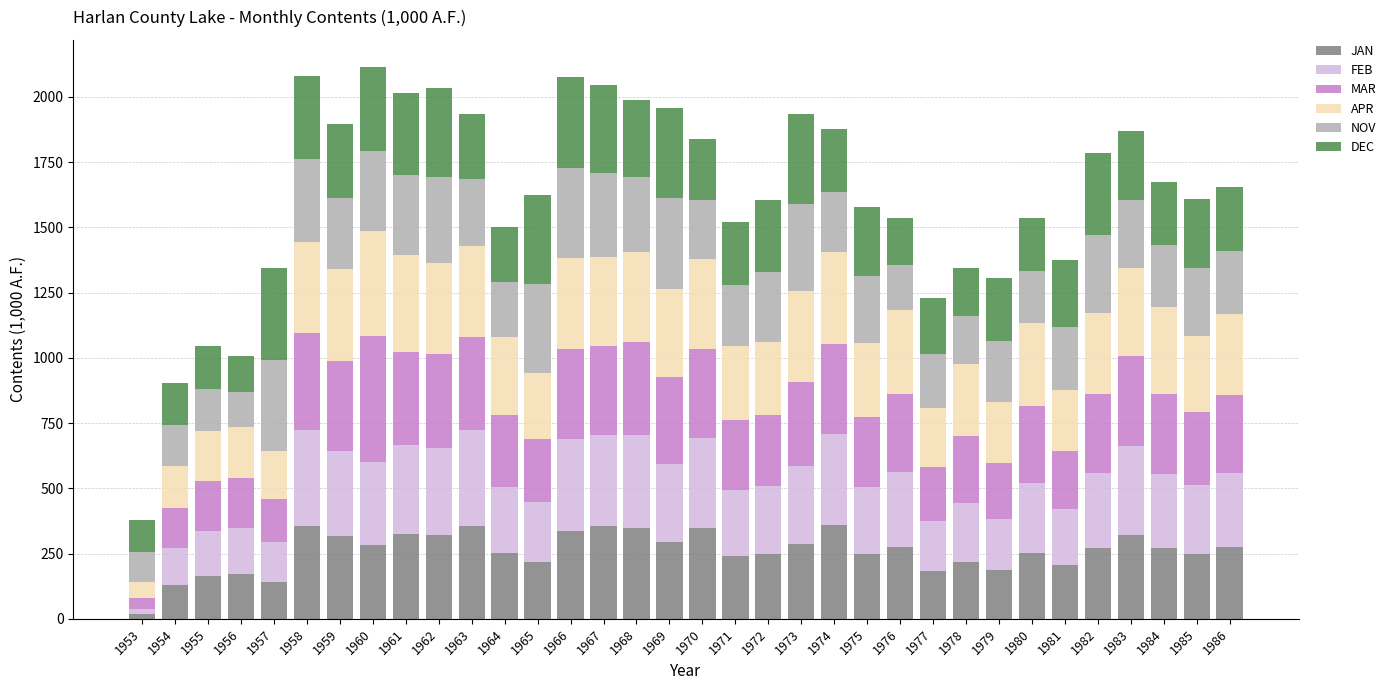

What is the highest value of the JAN series?

358.7